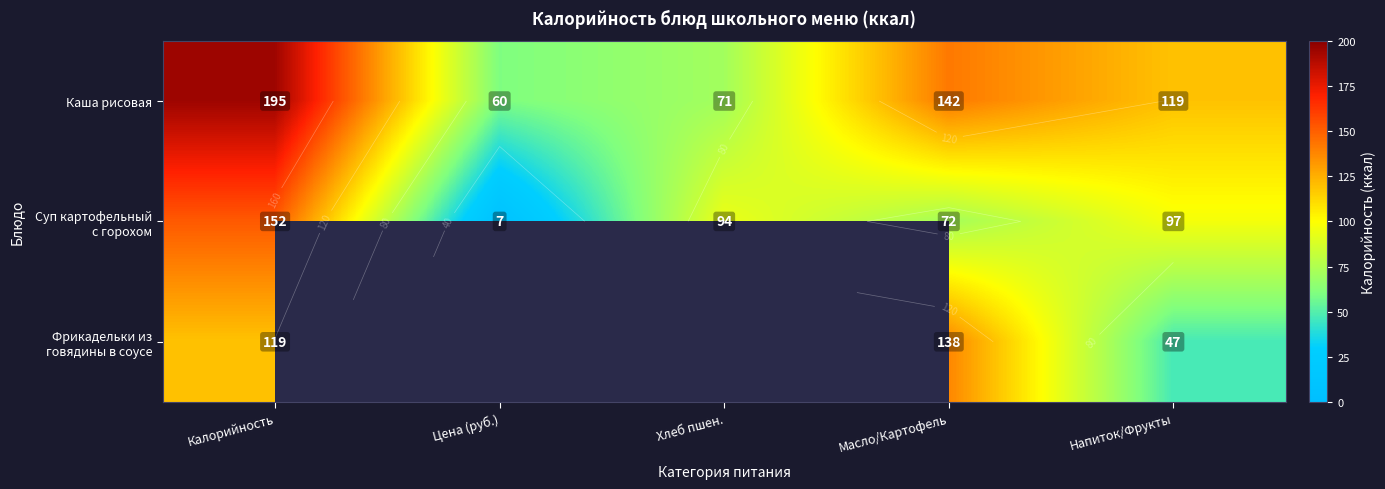

What is the sum of the Каша рисовая values at Напиток/Фрукты and Калорийность?

314